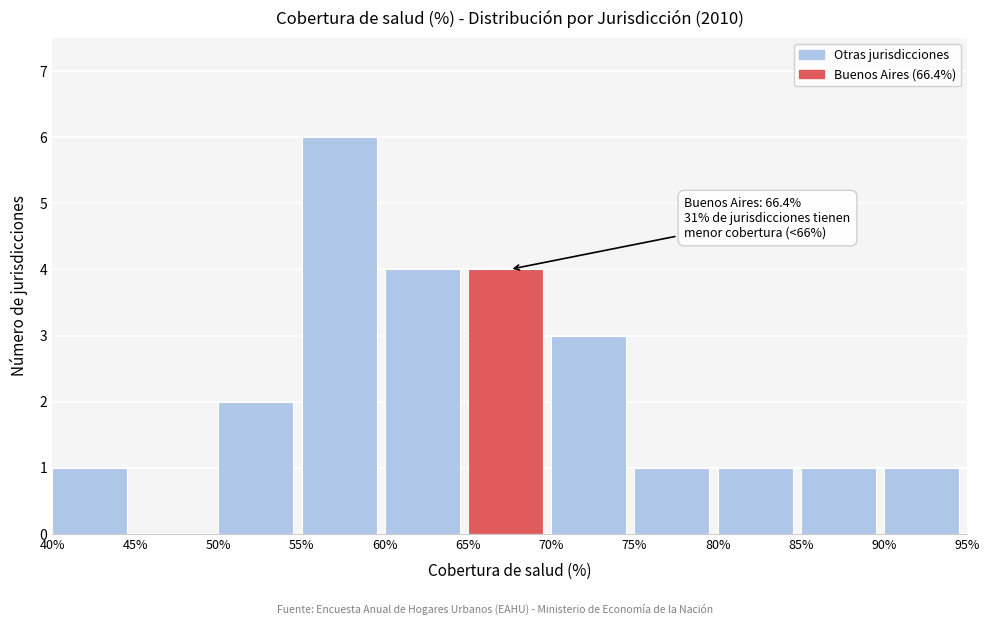

Which range on the x-axis has the tallest bar?

55% to 60%